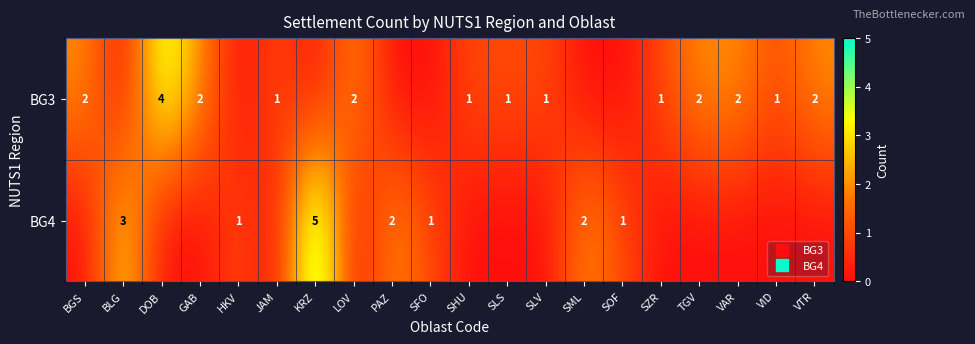

True or false: BG4 has a value of 3 at BLG.

True